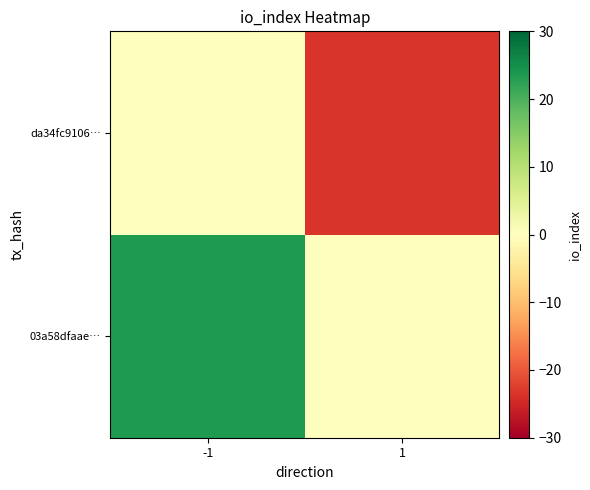

At which category is the sum across all series the highest?

-1